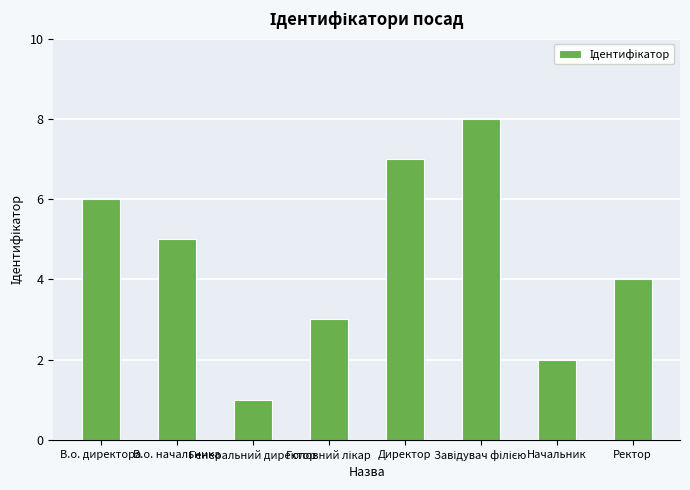

What is the difference between the maximum and second lowest values?

6